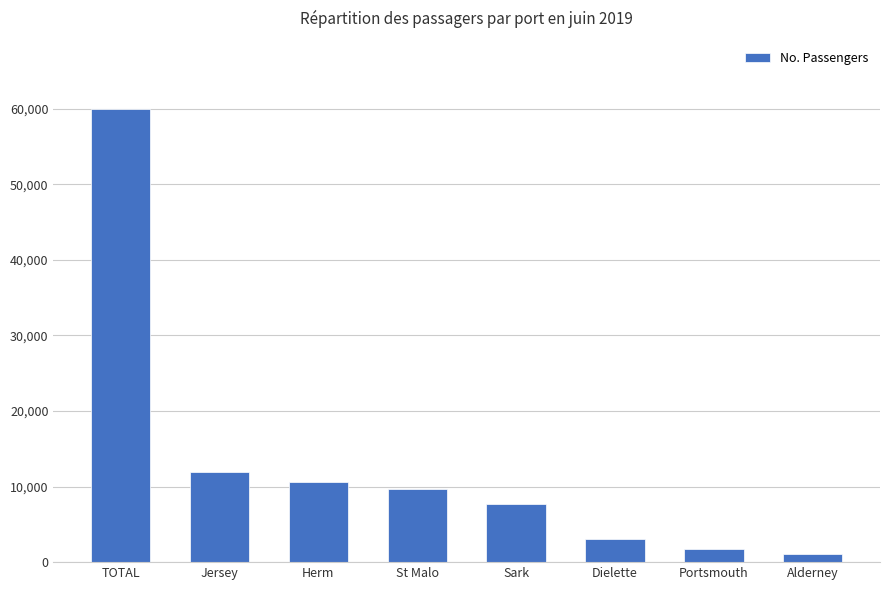

What is the minimum value shown in the chart?

1017